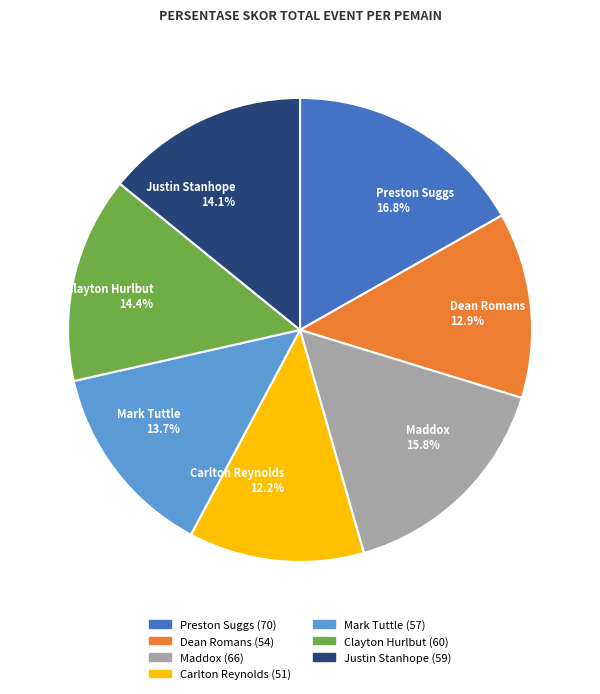

How many segments does this pie chart have?

7